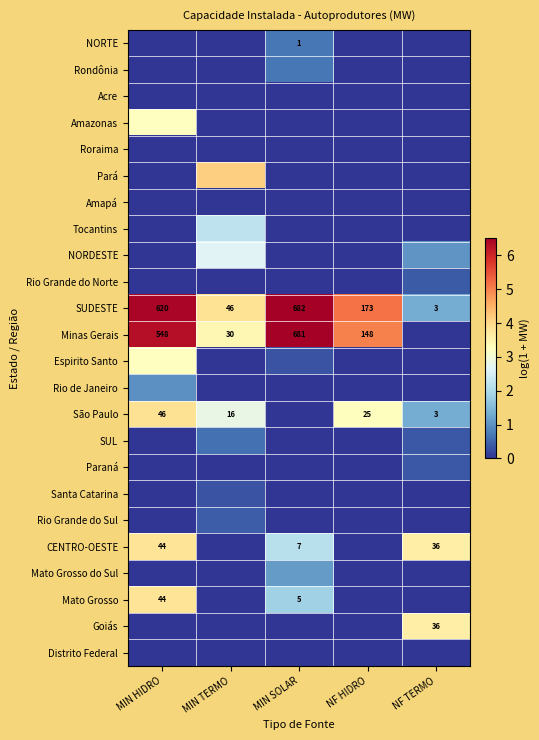

Which series has the largest total across all categories?

SUDESTE